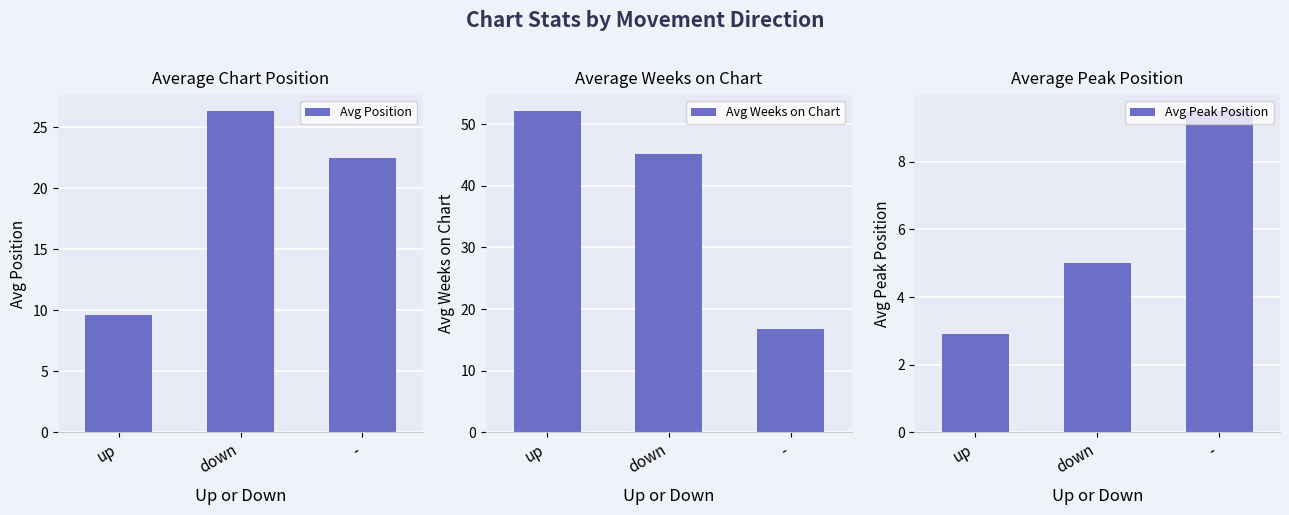

What is the sum of all Avg Peak Position values?

17.4